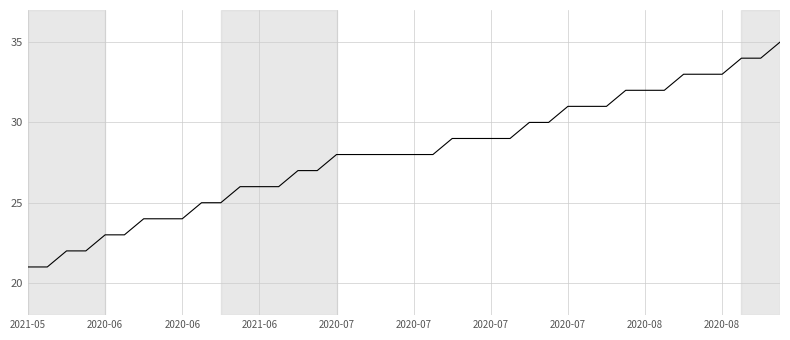

What is the smallest value displayed?

21